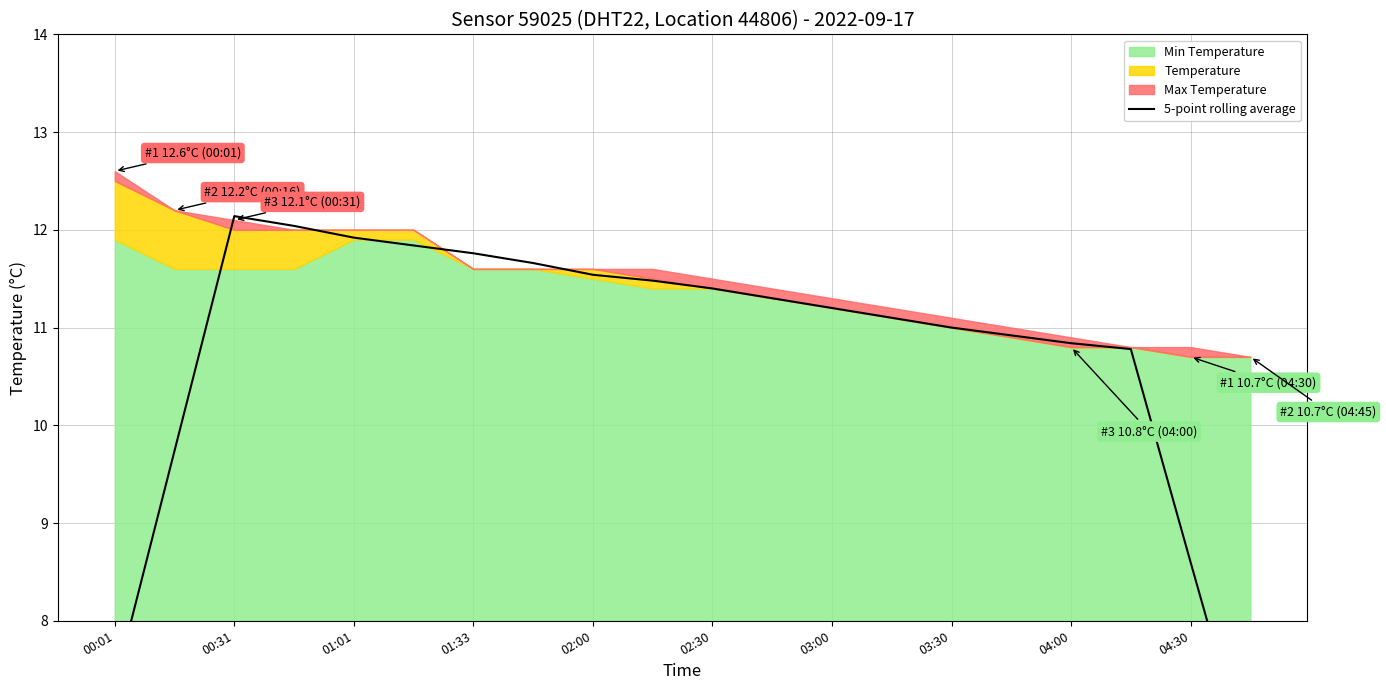

What is the label of the 6th point from the left?

02:30